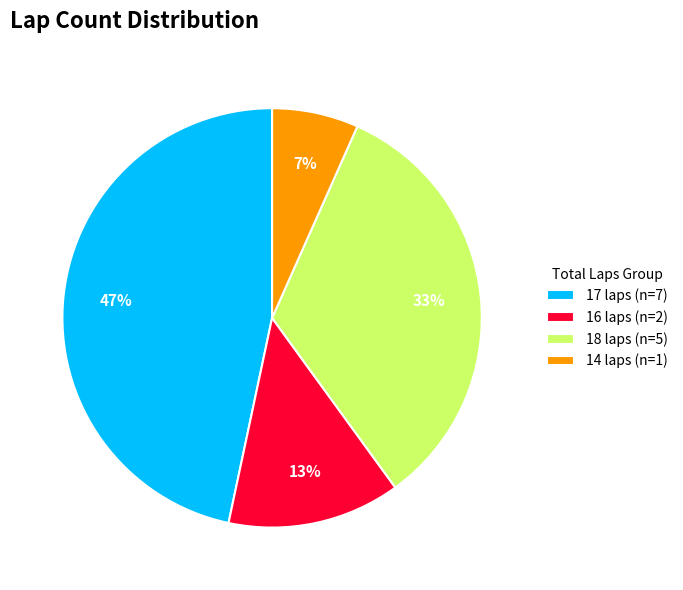

Which has a higher value, 16 laps (n=2) or 18 laps (n=5)?

18 laps (n=5)